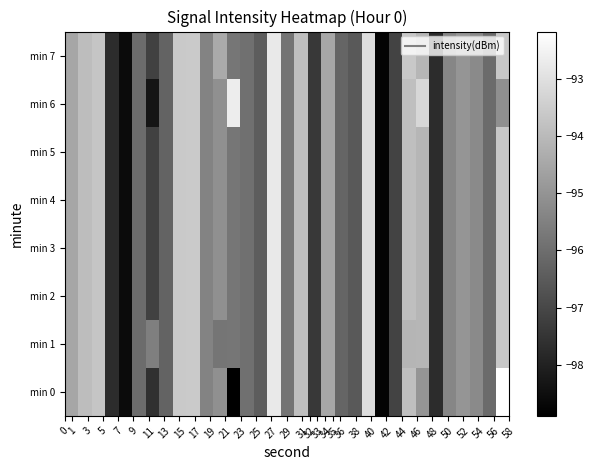

Count the number of categories in the chart.

33